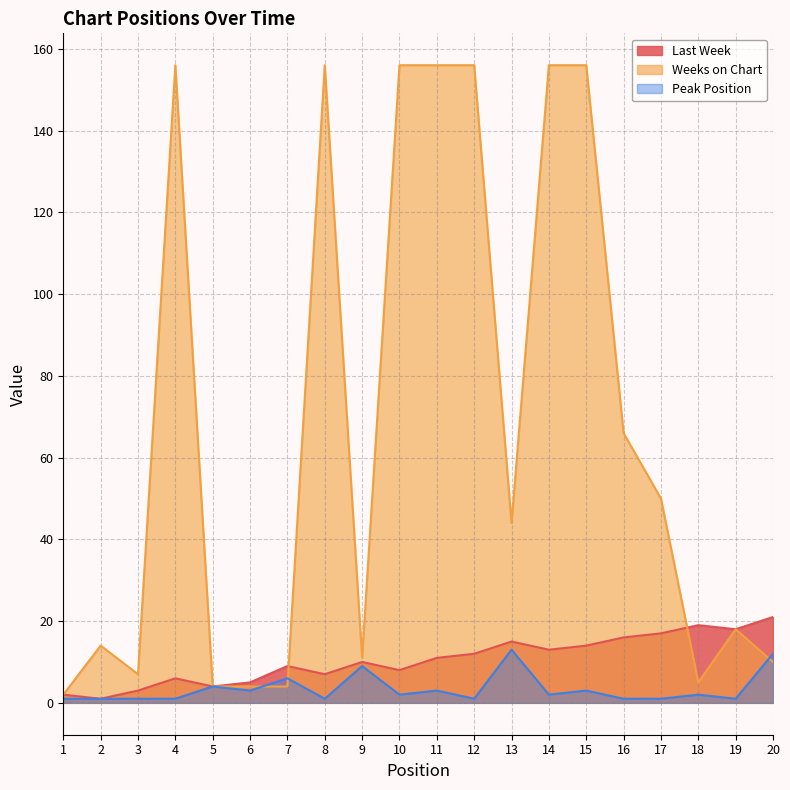

What is the average value of the Last Week series?

11